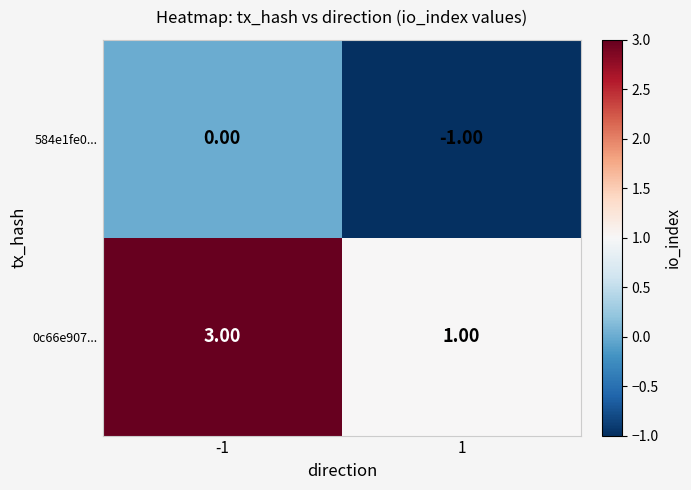

Which series has the widest spread of values?

0c66e907...